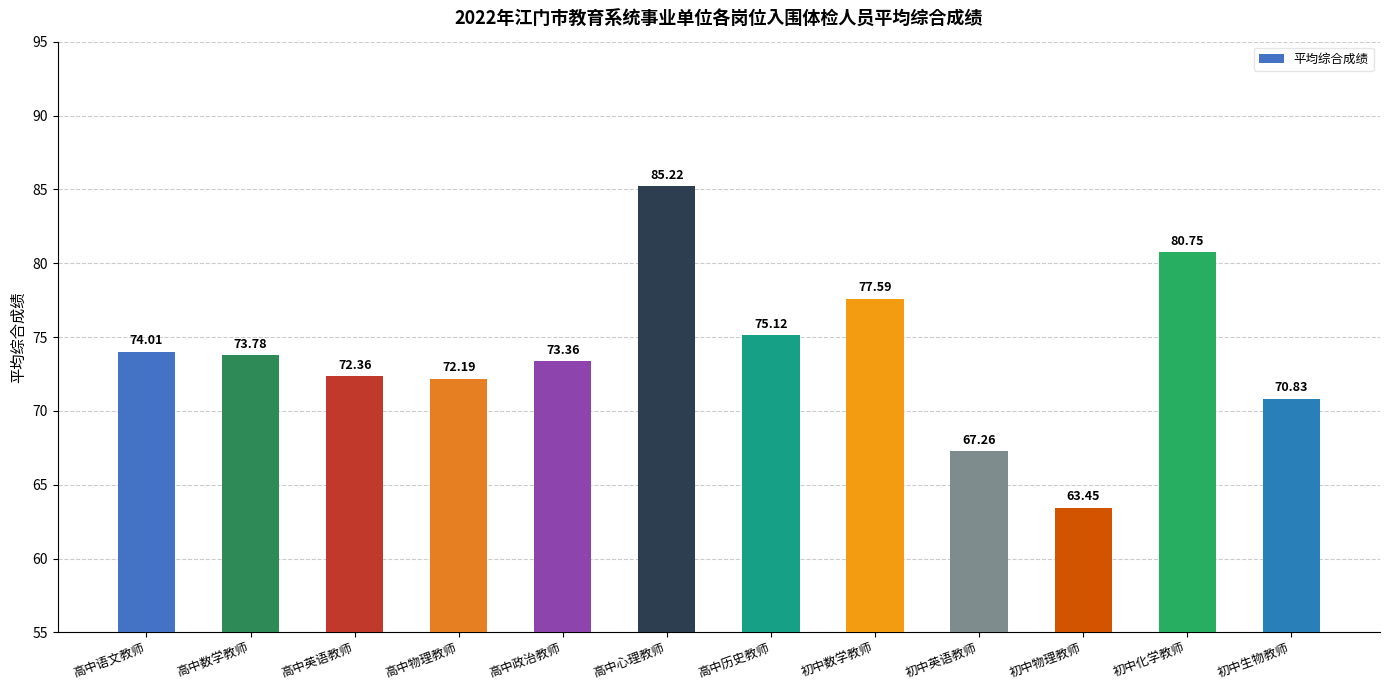

Are the bars horizontal?

No